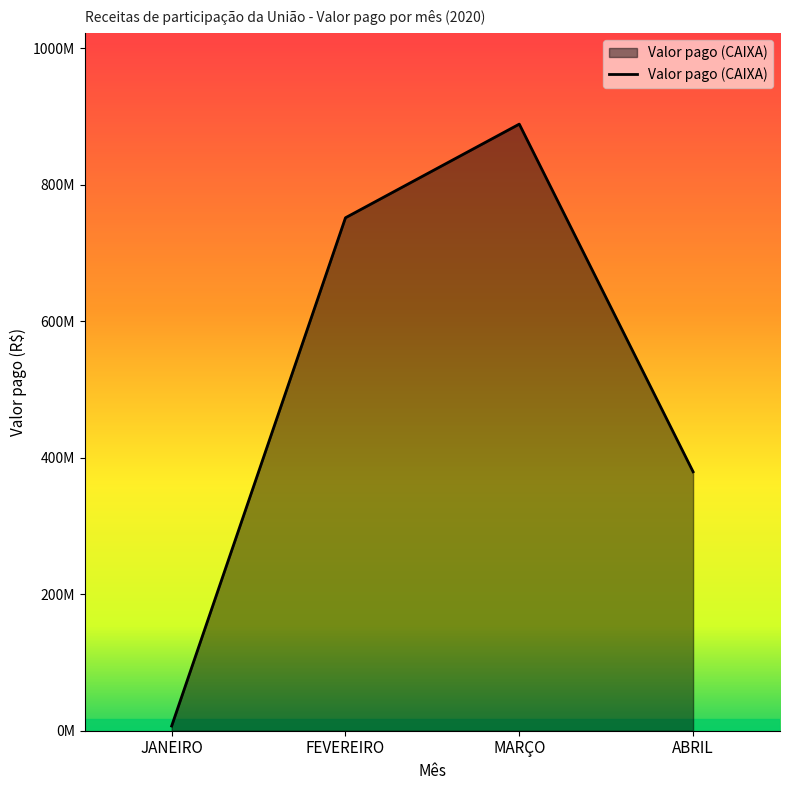

Is it true that the value at JANEIRO is 6895782.2?

True